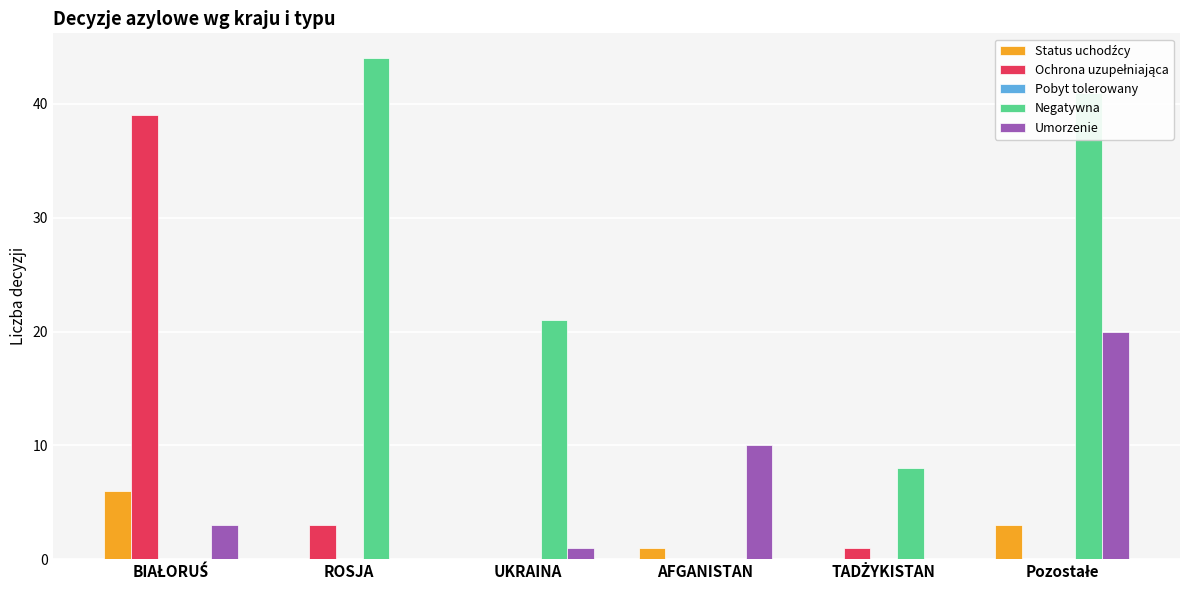

At which category does the chart reach its peak across all series?

ROSJA